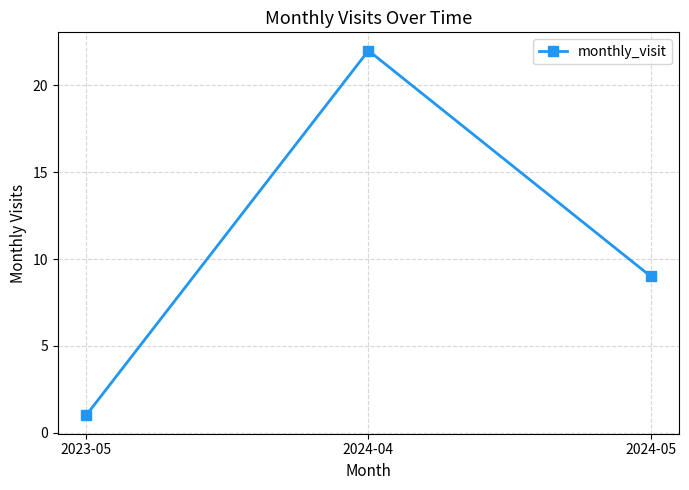

What is the maximum value shown in the chart?

22